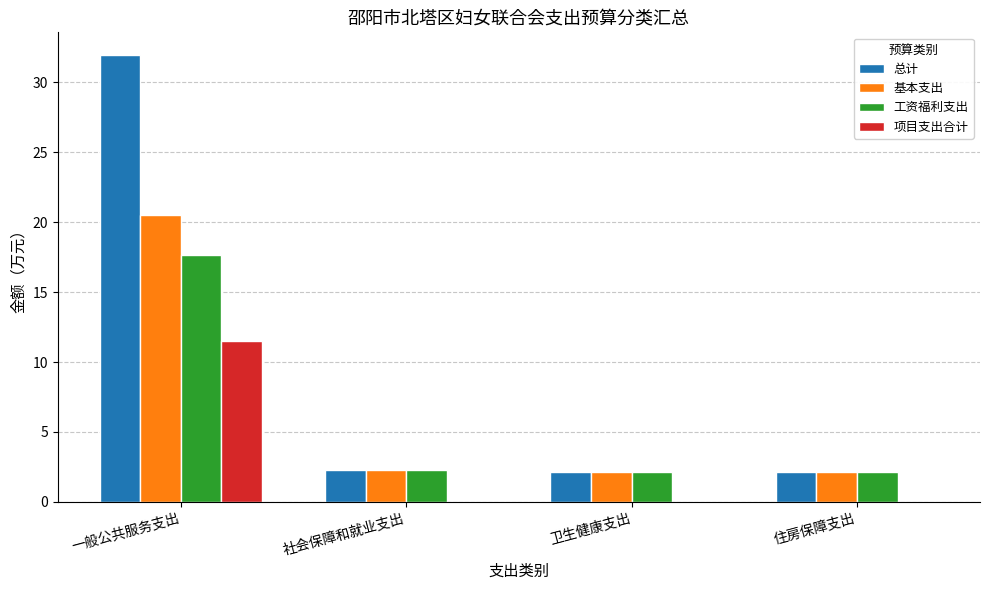

What is the difference between the 基本支出 values at 卫生健康支出 and 一般公共服务支出?

18.3